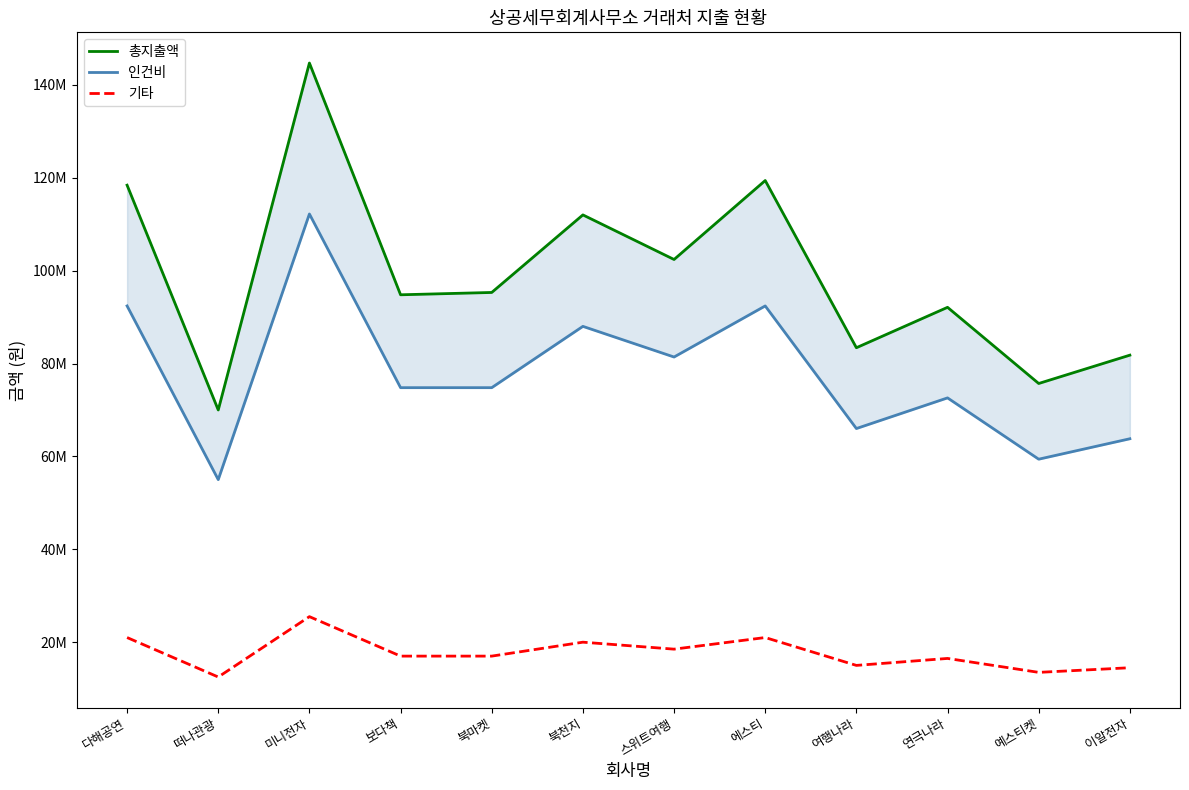

True or false: 기타 and 총지출액 intersect in this chart.

False